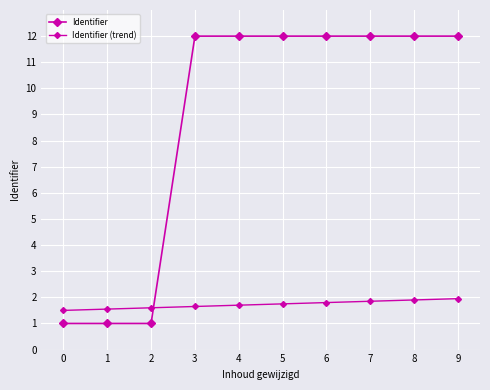

How many lines are shown in the chart?

2